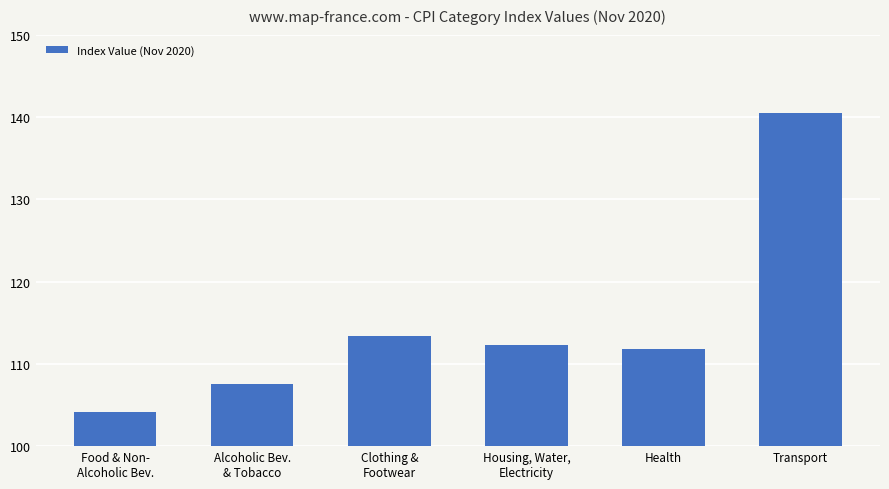

What is the label of the 5th bar from the right?

Alcoholic Bev.
& Tobacco